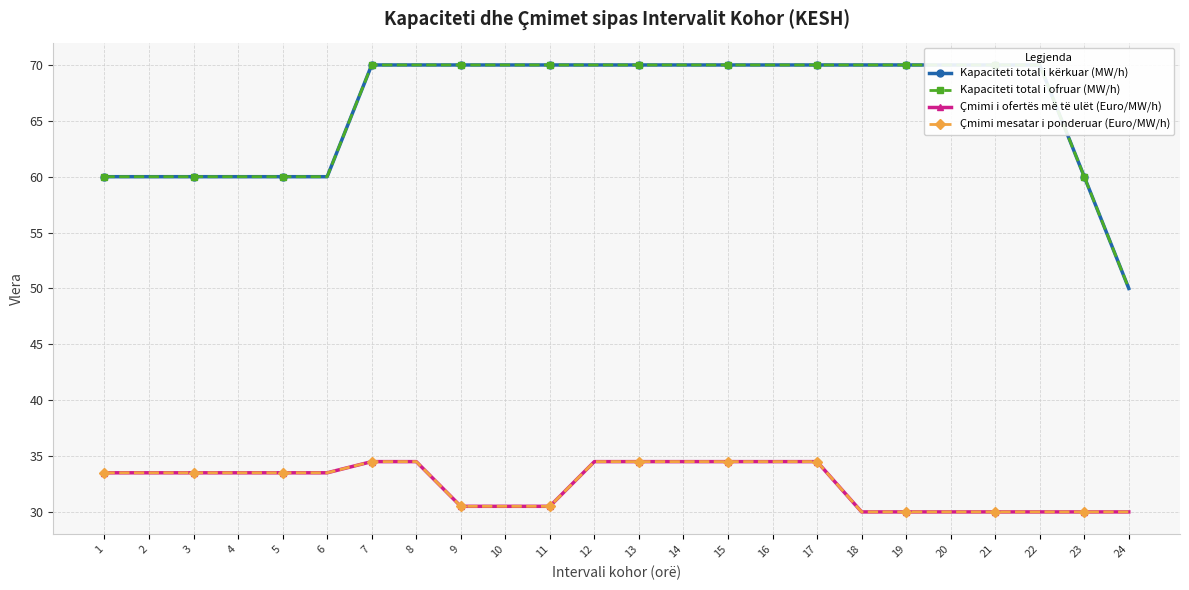

What is the sum of the Kapaciteti total i kërkuar (MW/h) values at 1 and 15?

130.0